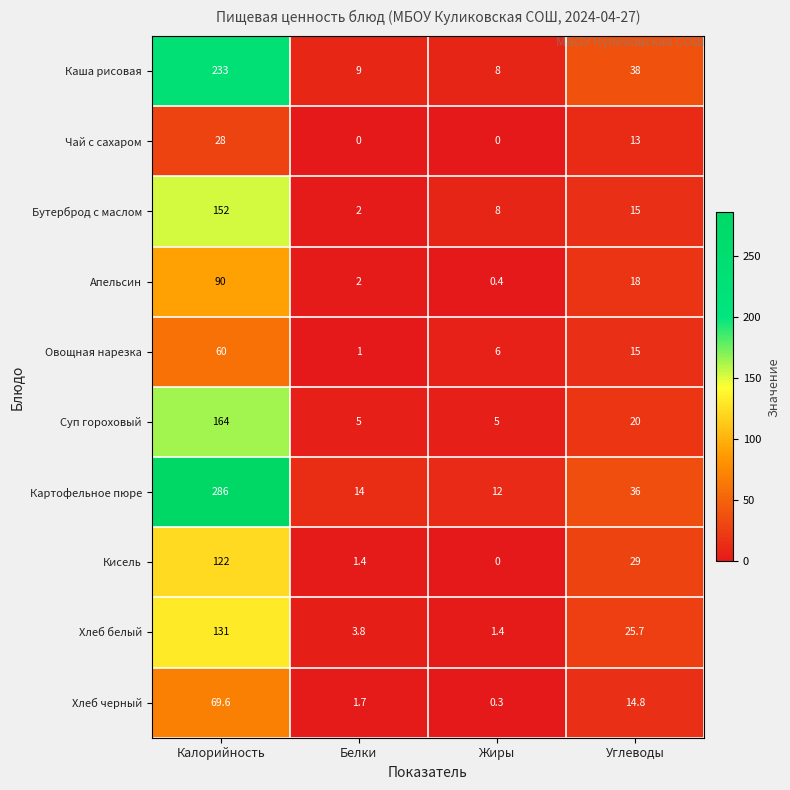

Between Калорийность and Белки, which series saw the biggest shift?

Картофельное пюре